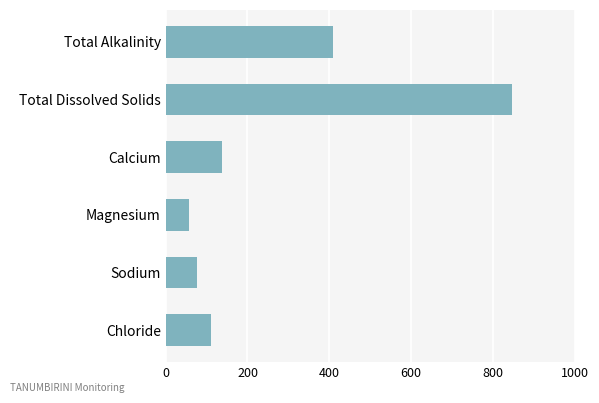

Is it true that the value at Sodium is 27.0?

False